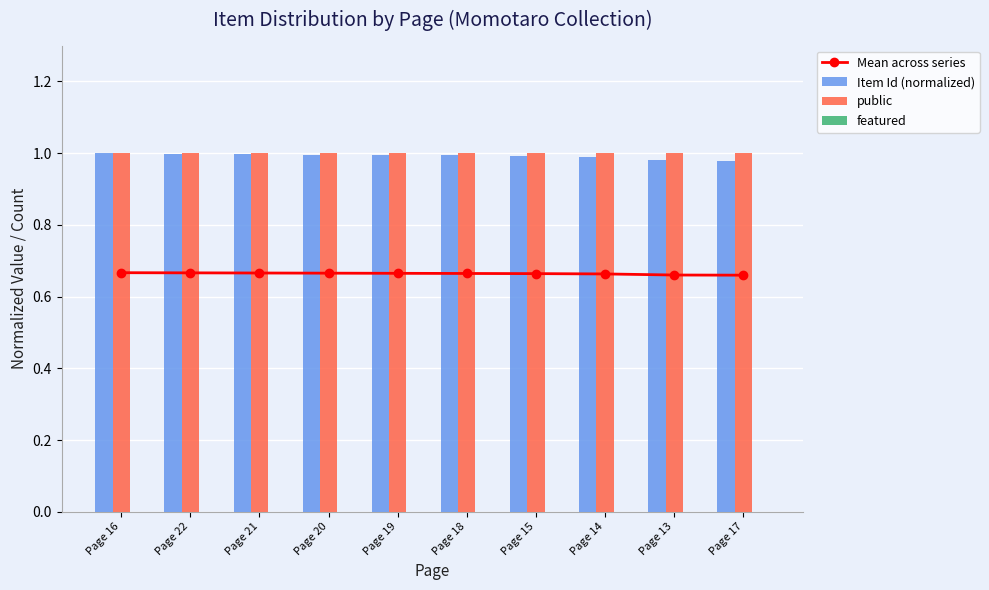

What is the sum of all public values?

10.0